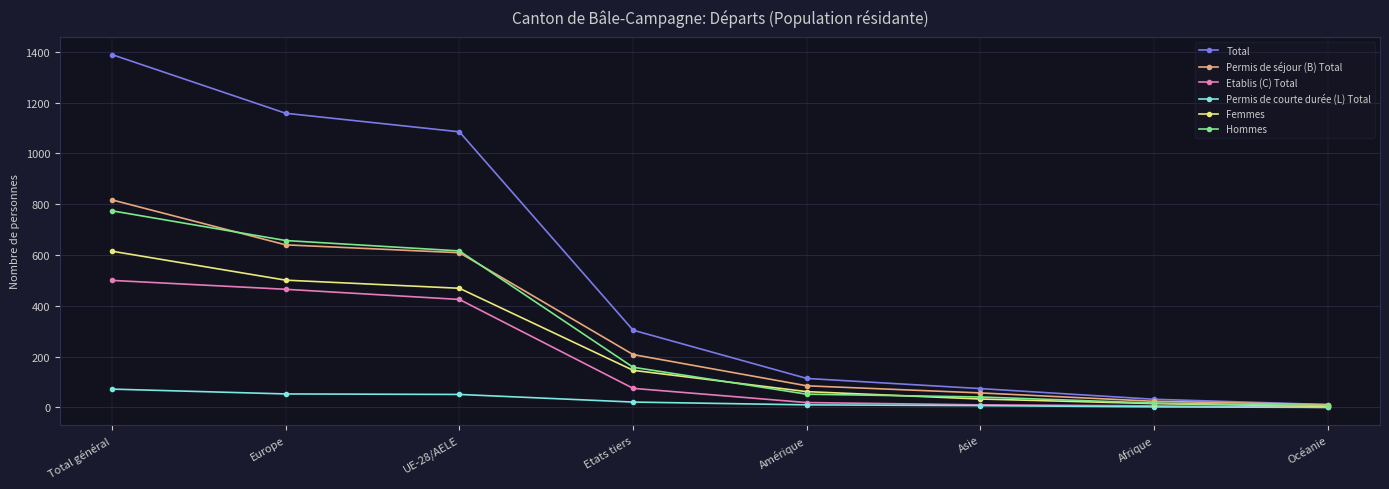

Is it true that Etablis (C) Total equals 95 at UE-28/AELE?

False